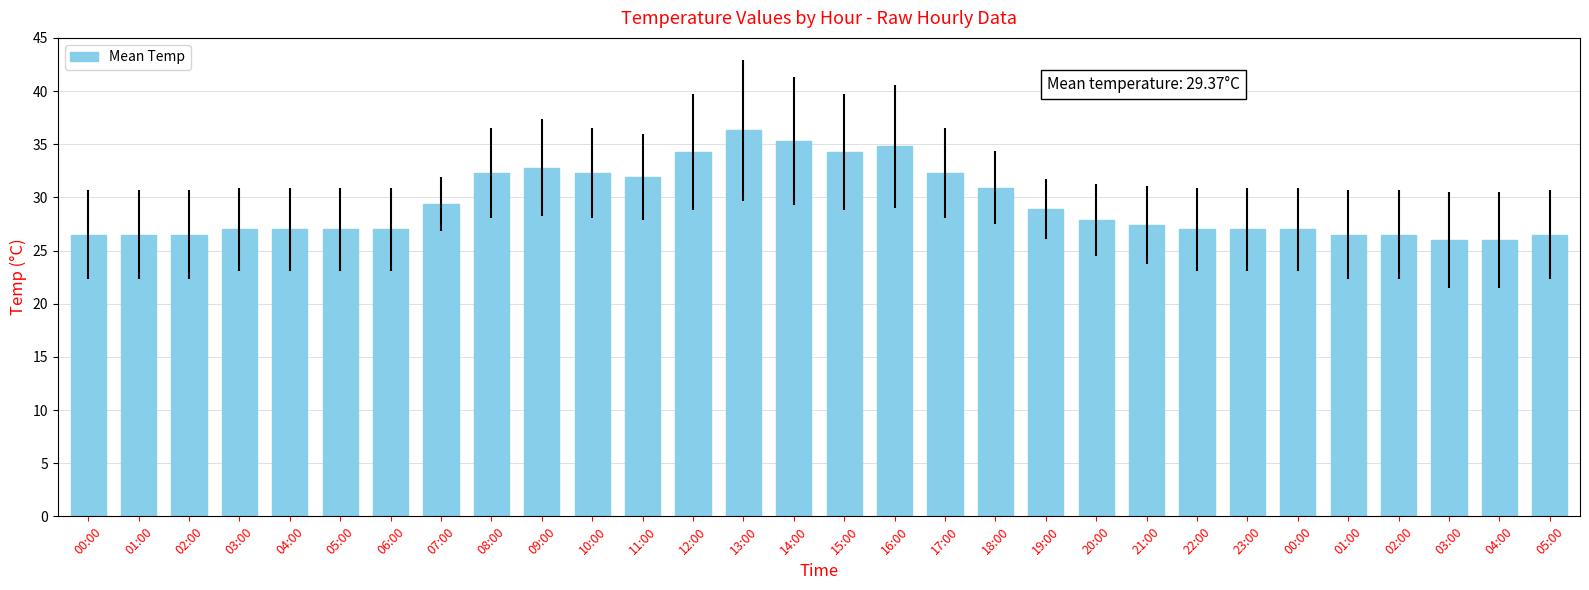

Is it true that the value at 05:00 is 26.5?

True